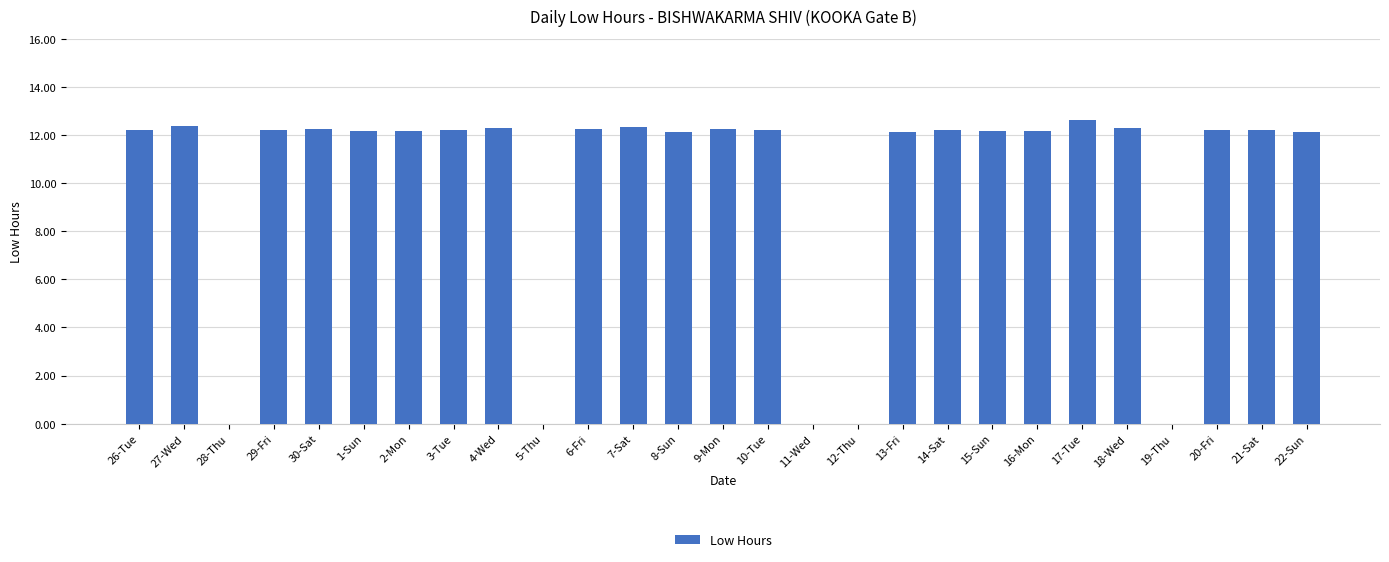

What is the ratio of the value at 10-Tue to the value at 27-Wed?

1.0